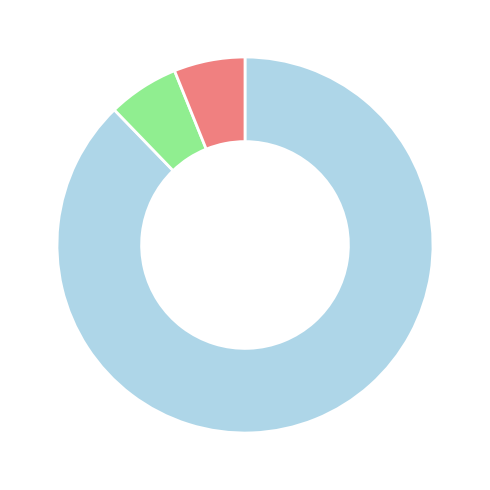

Does any single category account for the majority?

Yes